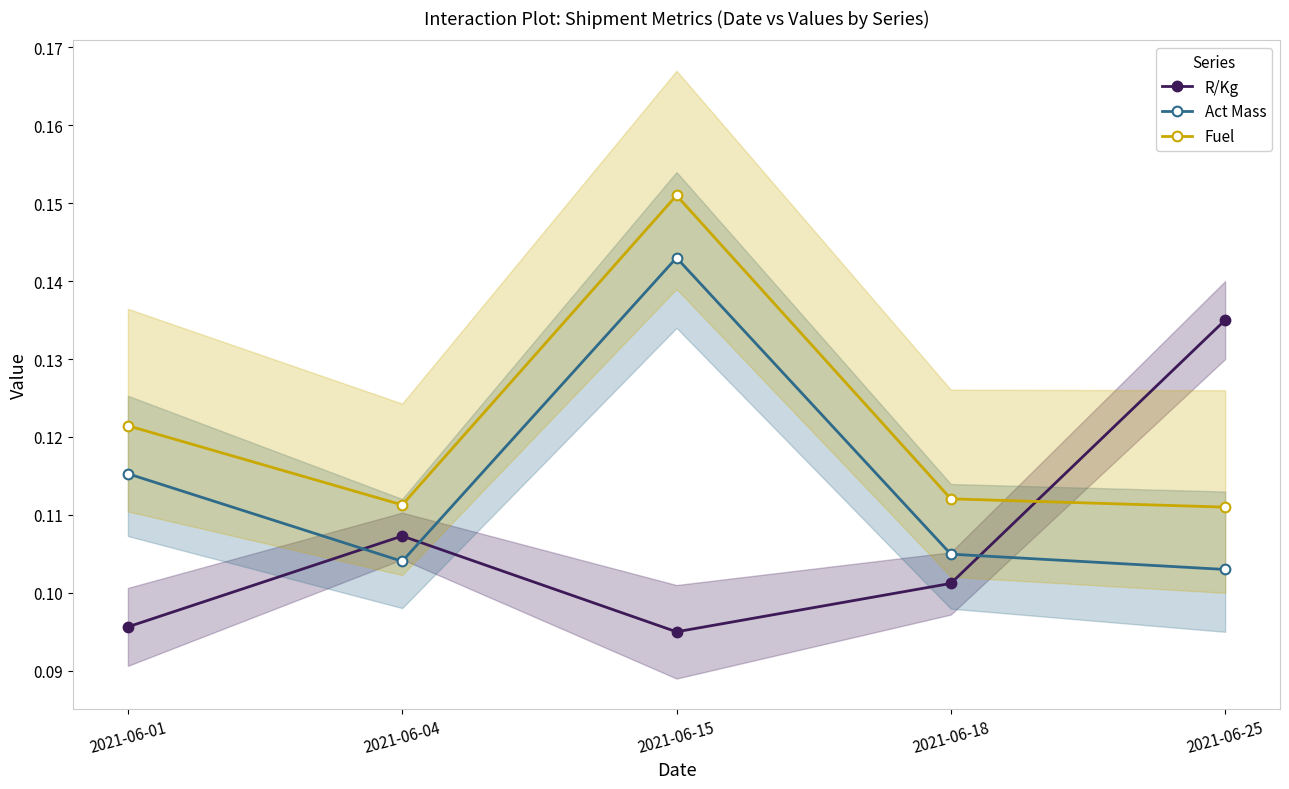

The value of R/Kg at 2021-06-25 is 0.1. True or false?

True